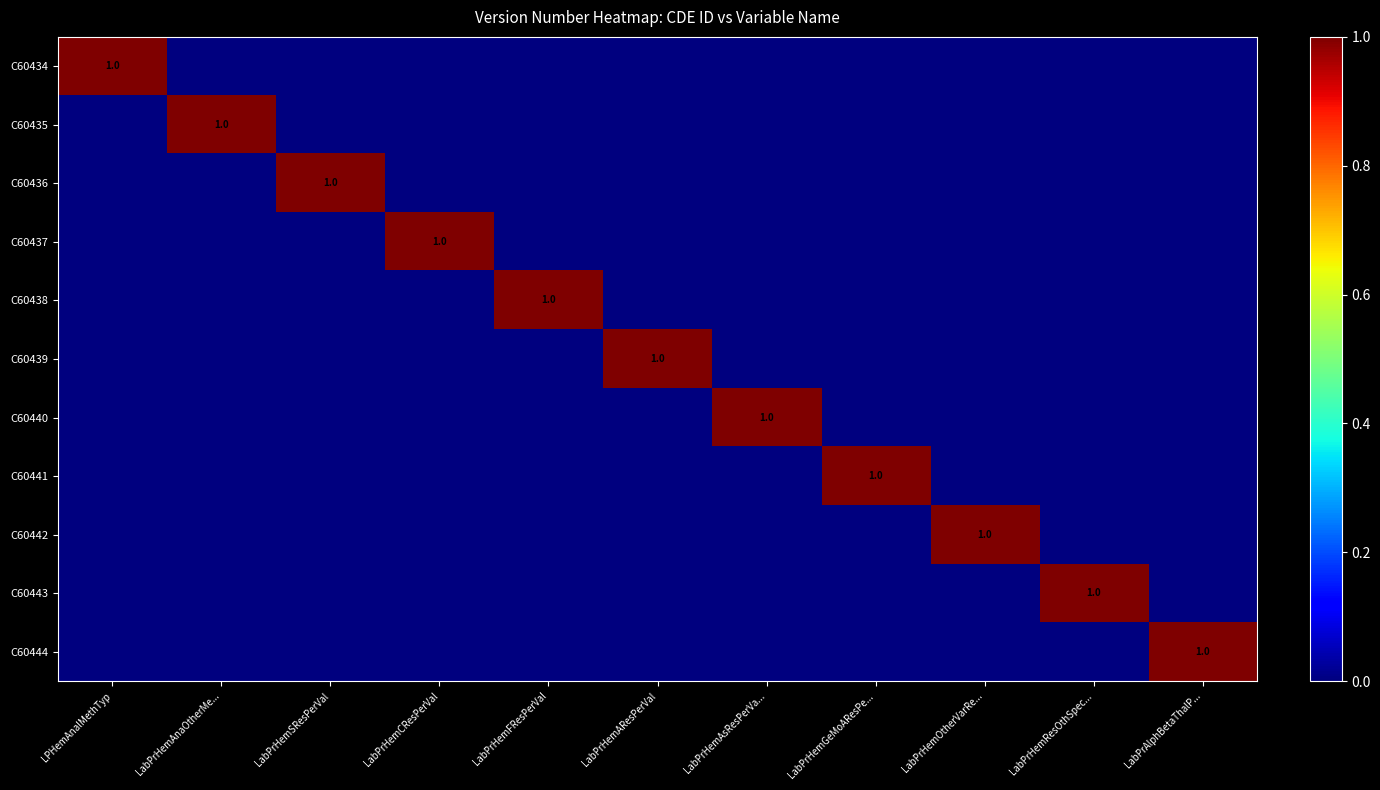

What is the total value across all series at LabPrHemCResPerVal?

1